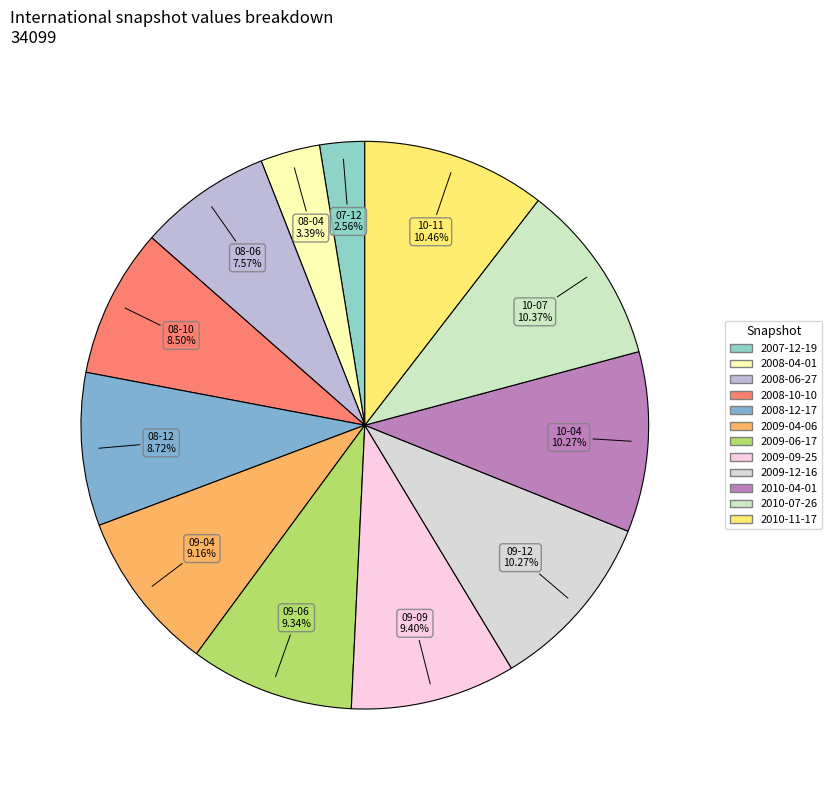

What percentage is NOT represented by 2009-12-16?

89.7%